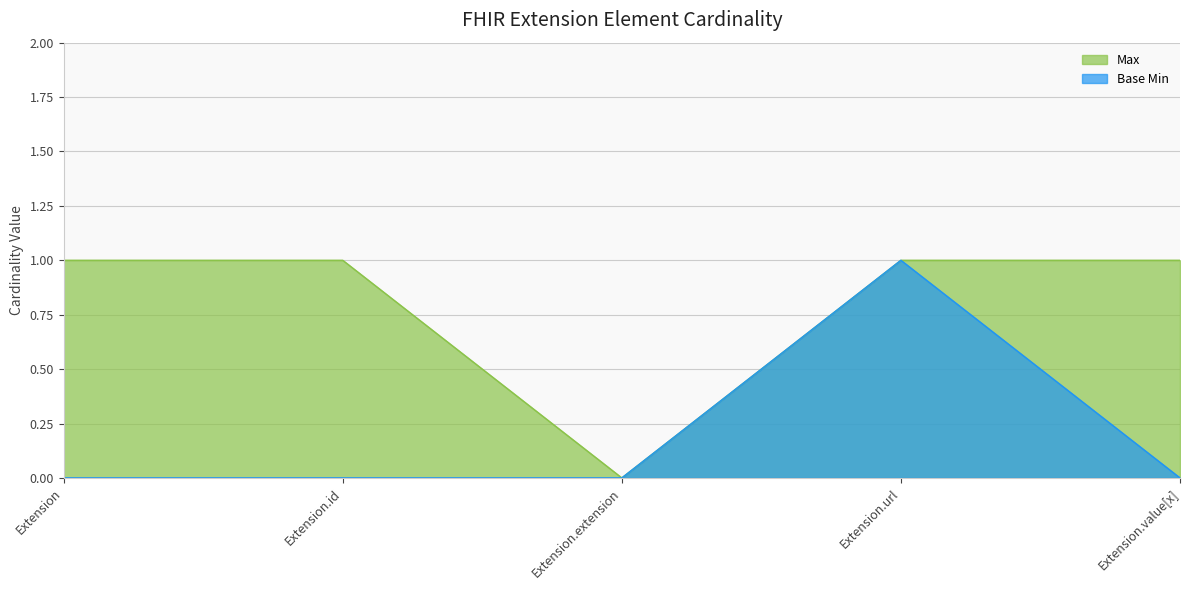

True or false: Max has more than 0 interior local peaks.

False